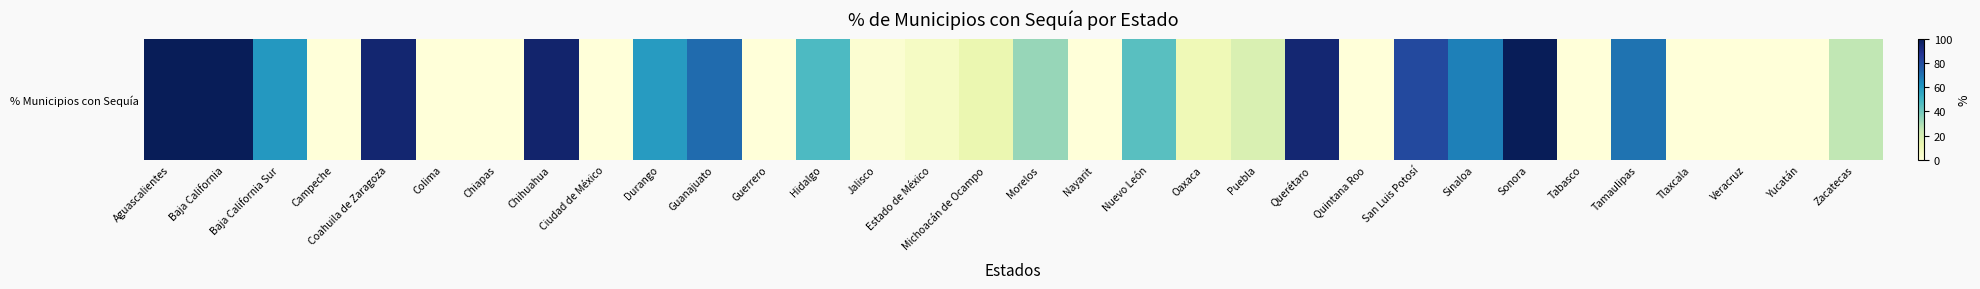

Rank the categories by value from lowest to highest.

Campeche, Colima, Chiapas, Ciudad de México, Guerrero, Nayarit, Quintana Roo, Tabasco, Tlaxcala, Veracruz, Yucatán, Jalisco, Estado de México, Oaxaca, Michoacán de Ocampo, Puebla, Zacatecas, Morelos, Nuevo León, Hidalgo, Durango, Baja California Sur, Sinaloa, Tamaulipas, Guanajuato, San Luis Potosí, Querétaro, Coahuila de Zaragoza, Chihuahua, Aguascalientes, Baja California, Sonora